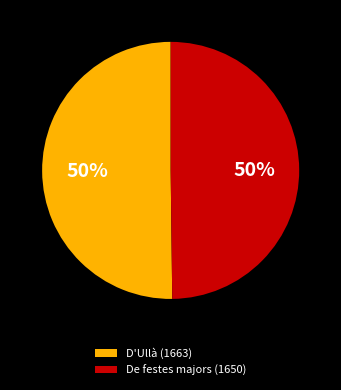

Combined, do De festes majors (1650) and D'Ullà (1663) account for over 50%?

Yes